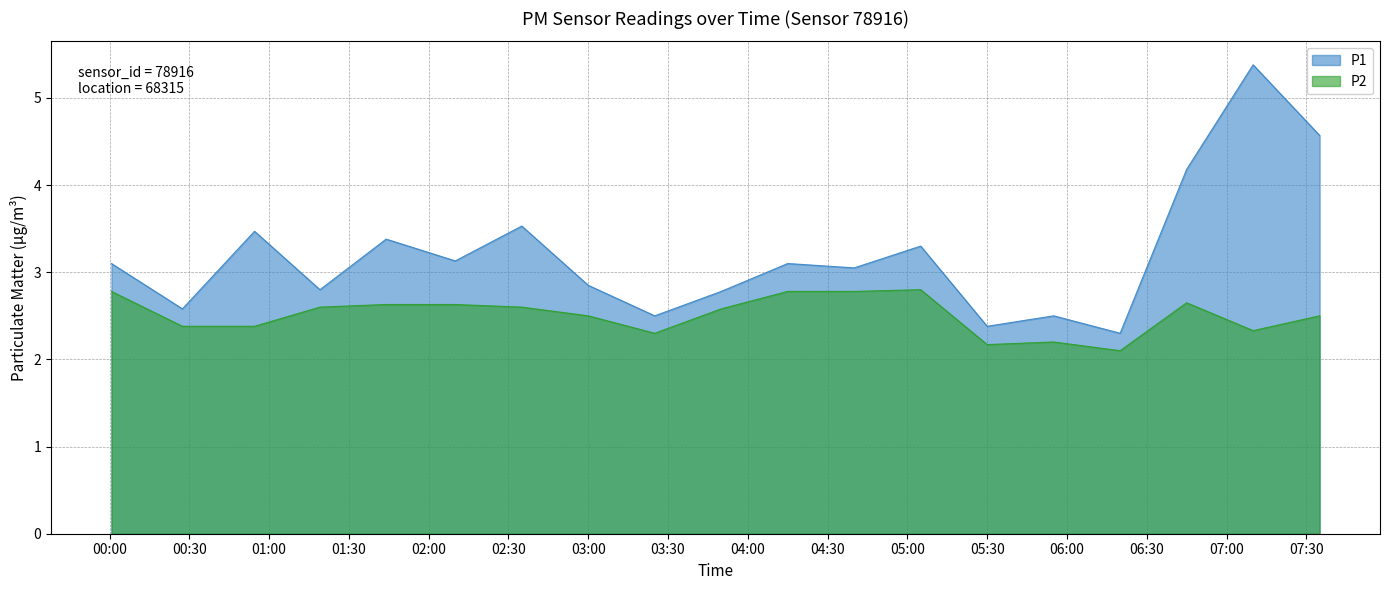

What is the highest value of the P1 series?

5.4